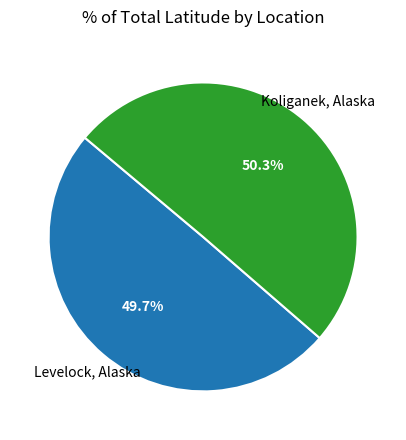

To the nearest percent, what is the combined percentage of Koliganek, Alaska and Levelock, Alaska?

100%